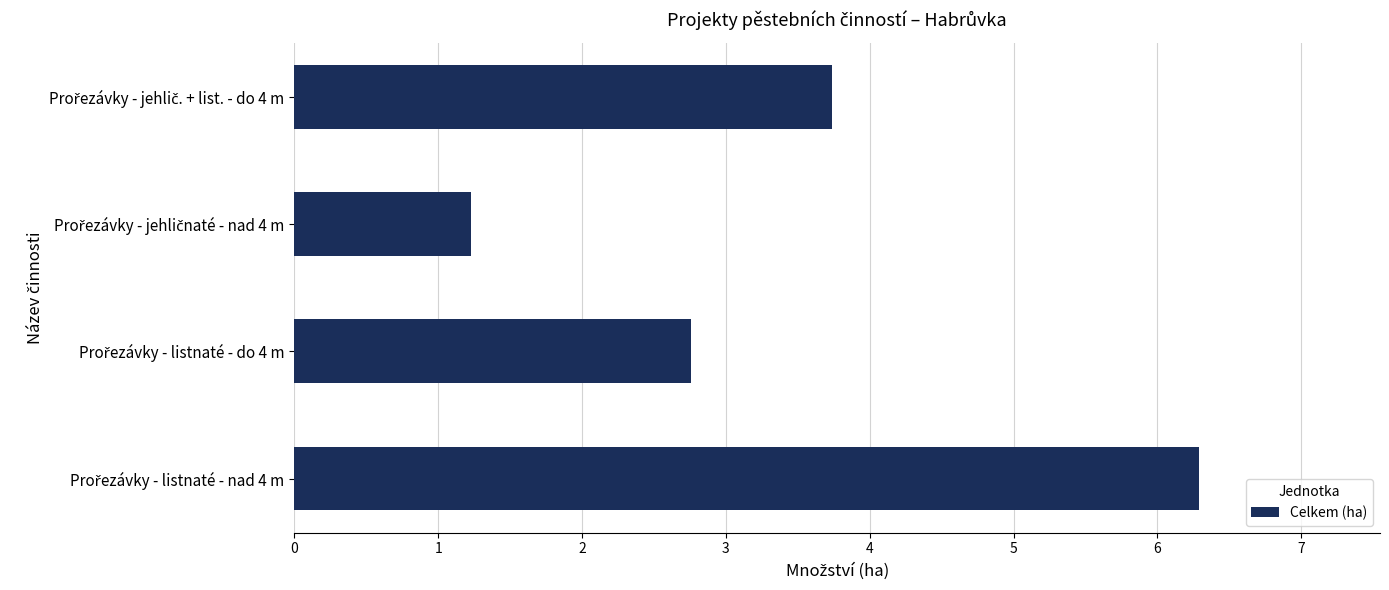

What is the minimum value shown in the chart?

1.2